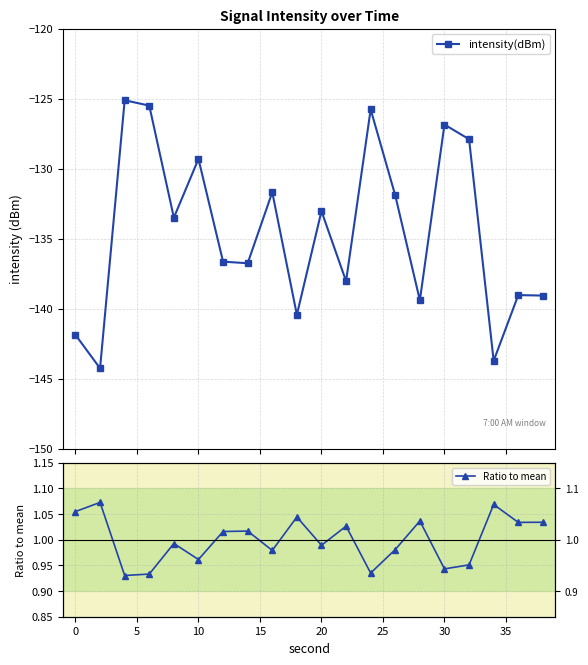

True or false: intensity(dBm) has more than 2 points higher than both neighbors.

True